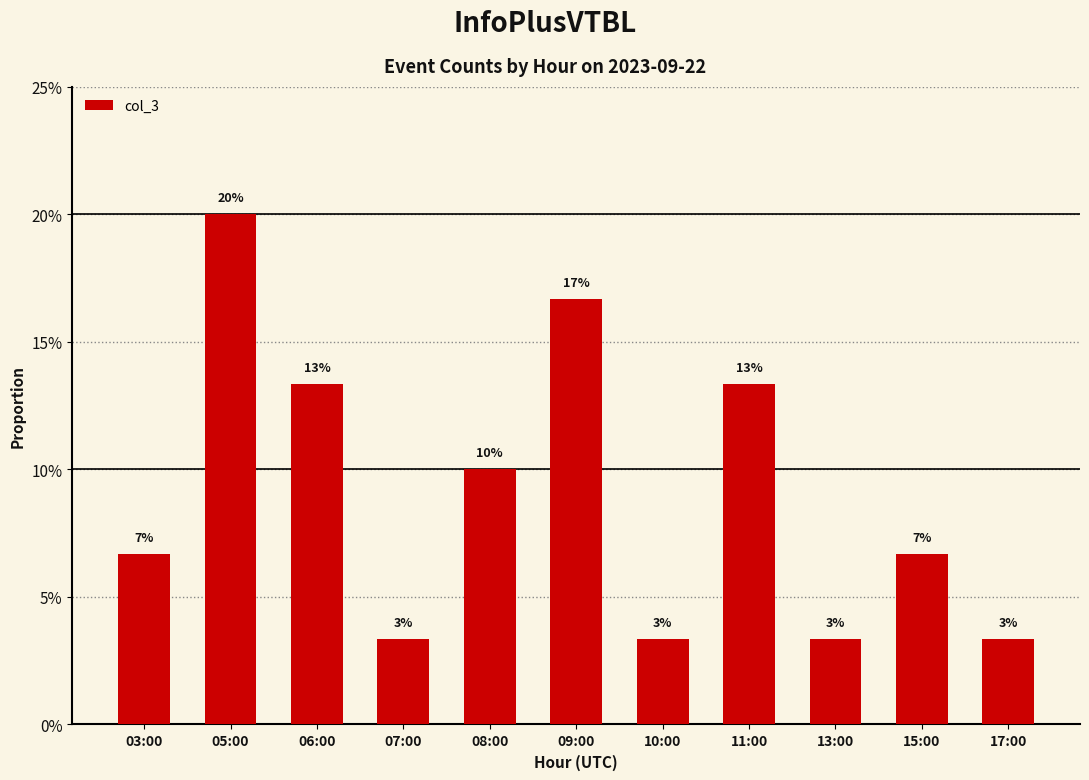

What is the label of the 5th bar from the left?

08:00